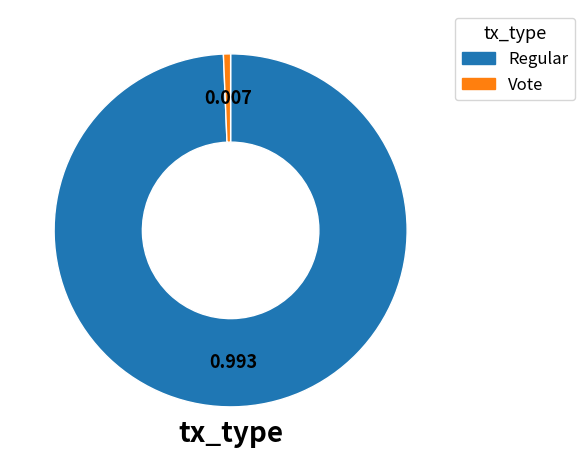

Is the sum of Regular and Vote greater than half?

Yes